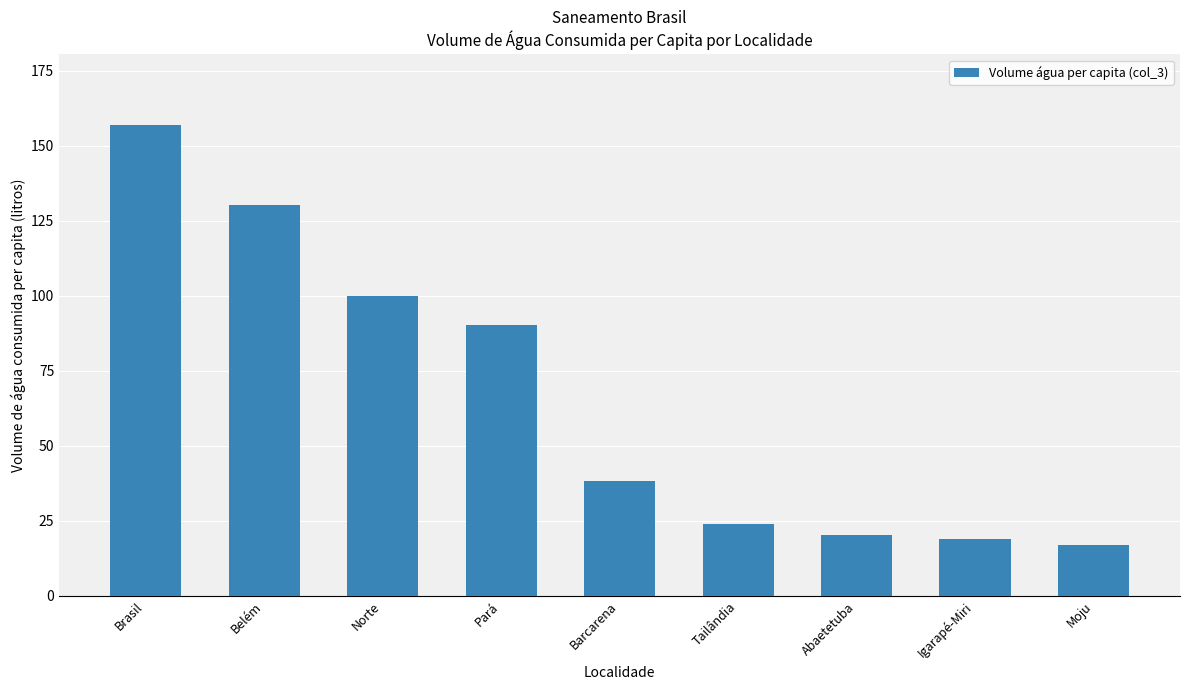

What is the approximate value at Norte?

99.8